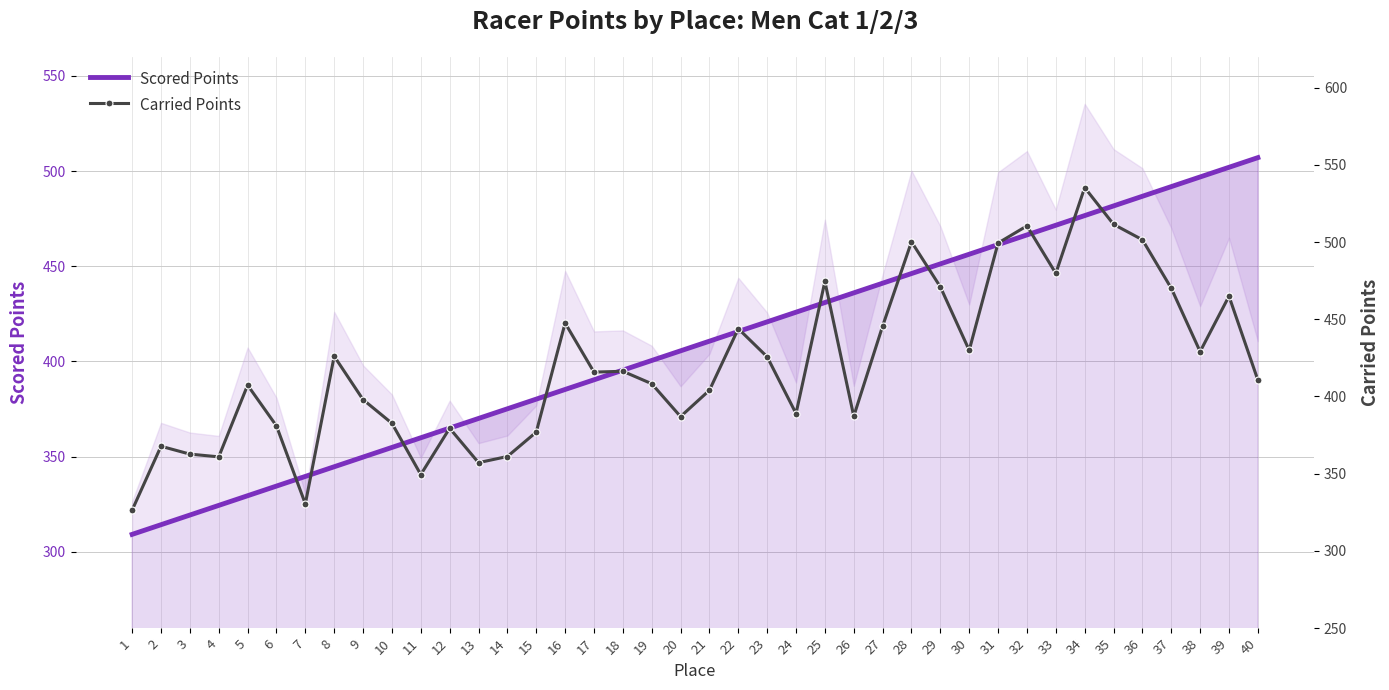

What is the difference between the maximum and minimum values in the Scored Points series?

197.8